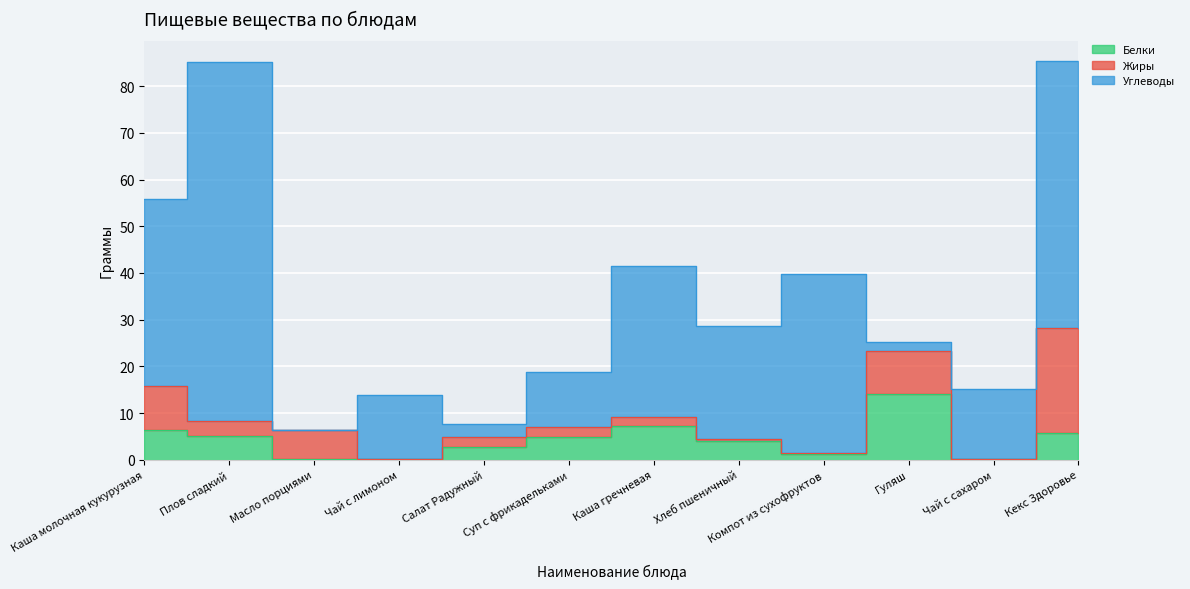

At which category is the sum across all series the highest?

Кекс Здоровье